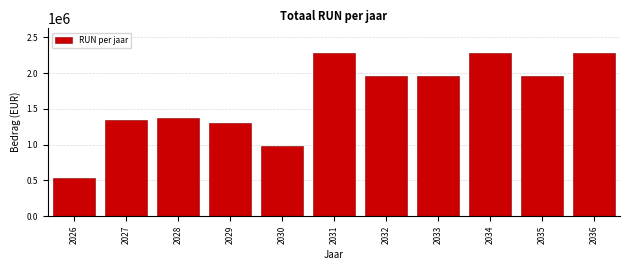

Reading left to right, what are all the values shown in this chart?

2026=539223.8	2027=1349699.8	2028=1375524.0	2029=1305779.0	2030=979334.3	2031=2285113.3	2032=1958668.6	2033=1958668.6	2034=2285113.3	2035=1958668.6	2036=2285113.3